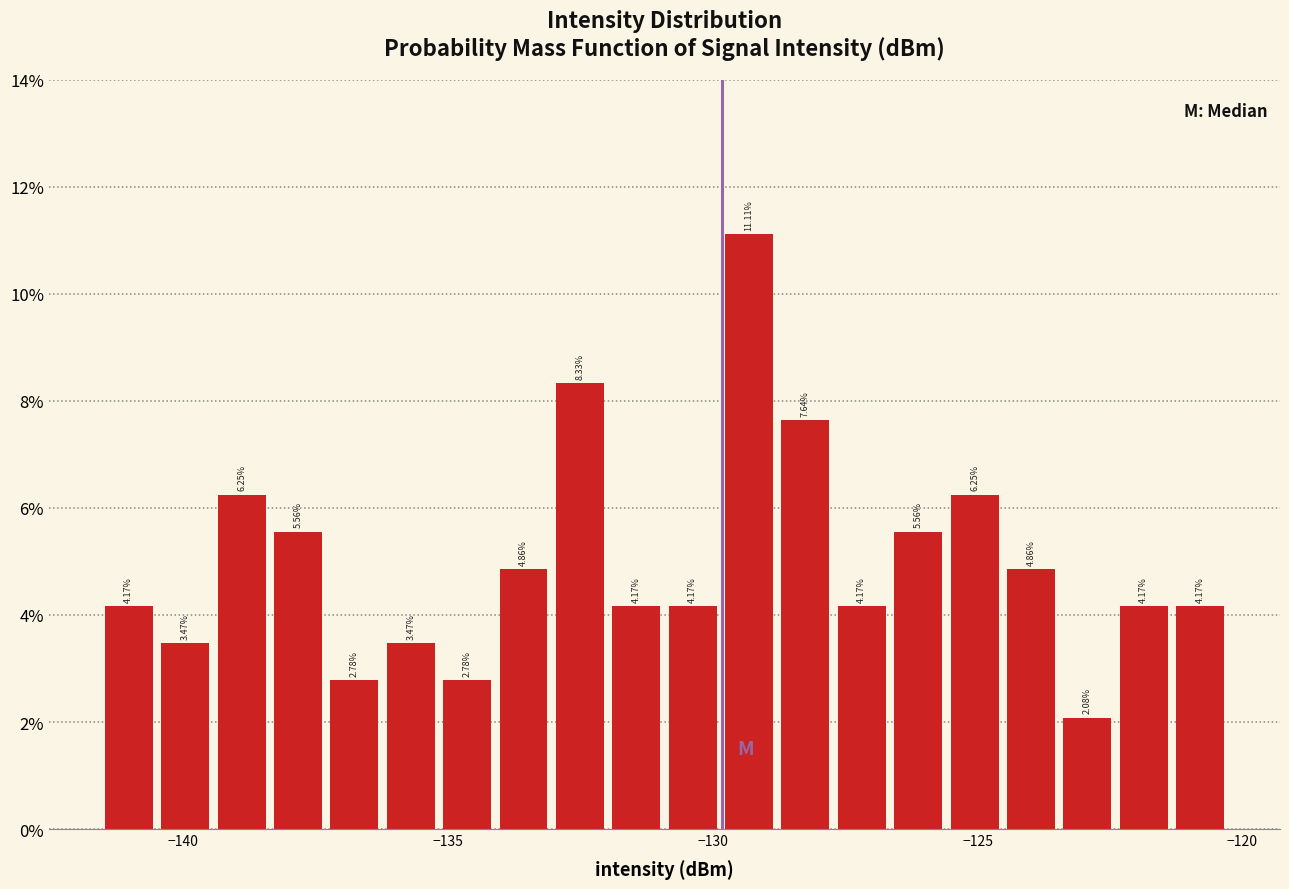

Around what value on the x-axis is the tallest bar? Give the approximate position of its centre, as read against the axis.

-129.5